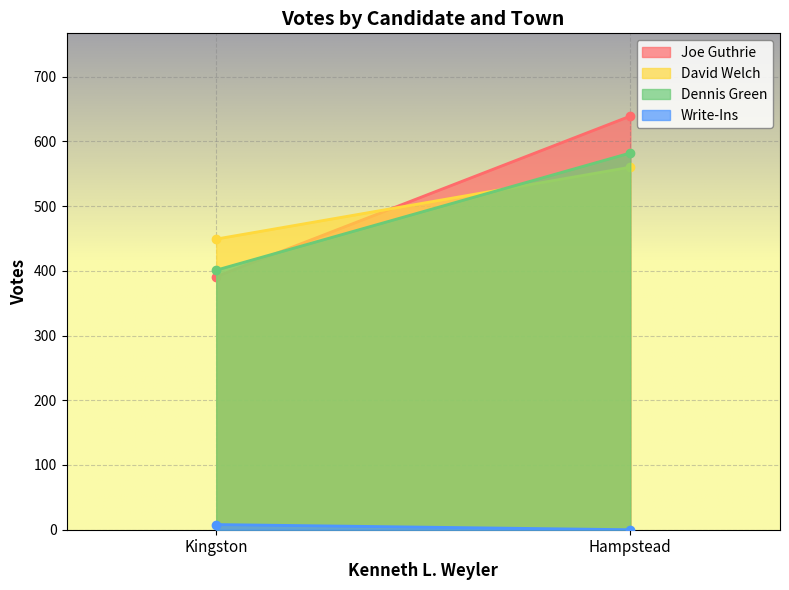

Reading left to right, transcribe all the data shown in this chart.

Joe Guthrie: Kingston=391	Hampstead=639
David Welch: Kingston=449	Hampstead=560
Dennis Green: Kingston=401	Hampstead=582
Write-Ins: Kingston=8	Hampstead=0